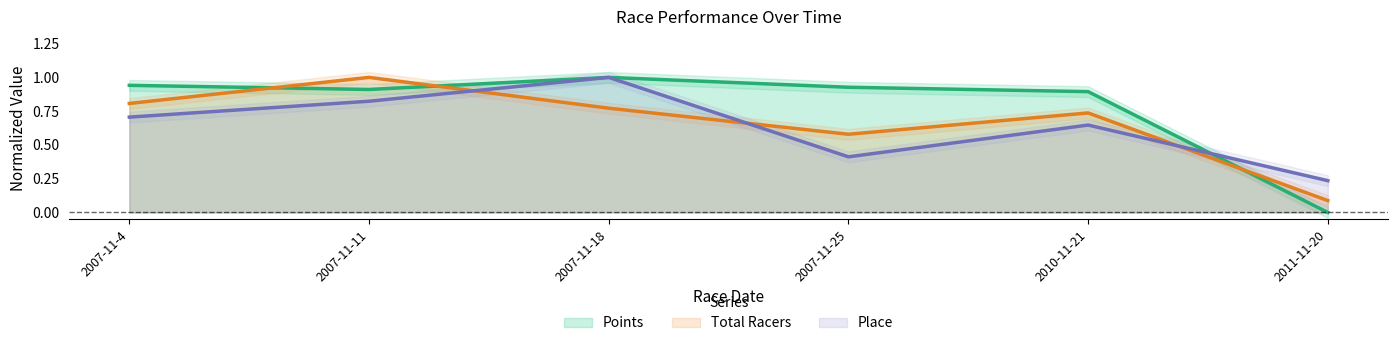

List the labels in order of Points value, largest first.

2007-11-18, 2007-11-4, 2007-11-25, 2007-11-11, 2010-11-21, 2011-11-20